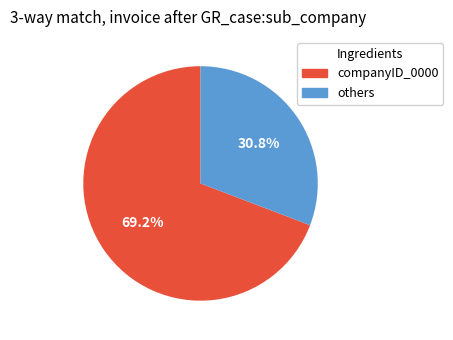

Is there any slice that represents more than half of the pie?

Yes